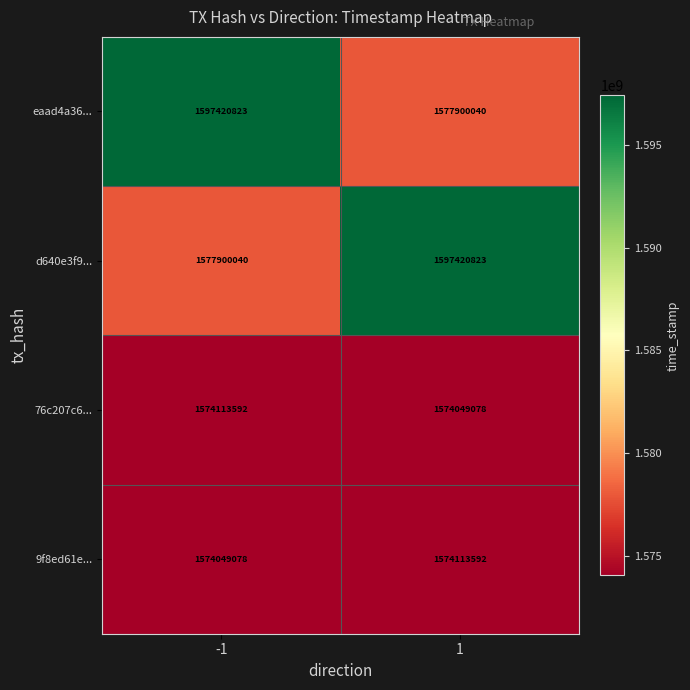

What is the total value across all series at -1?

6323483533